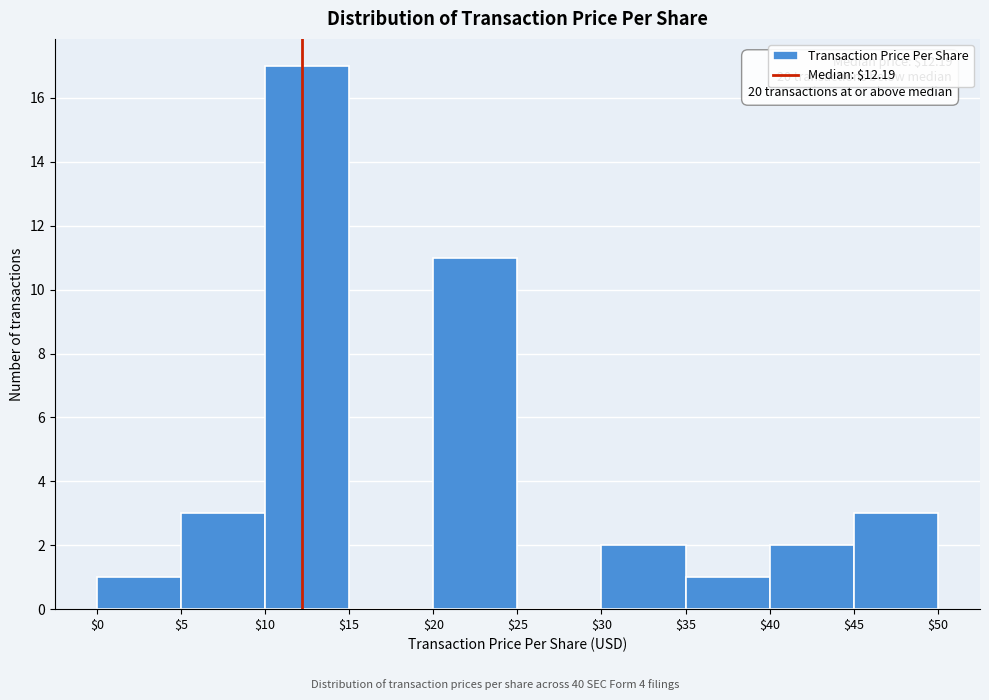

Which range on the x-axis has the tallest bar?

$10 to $15